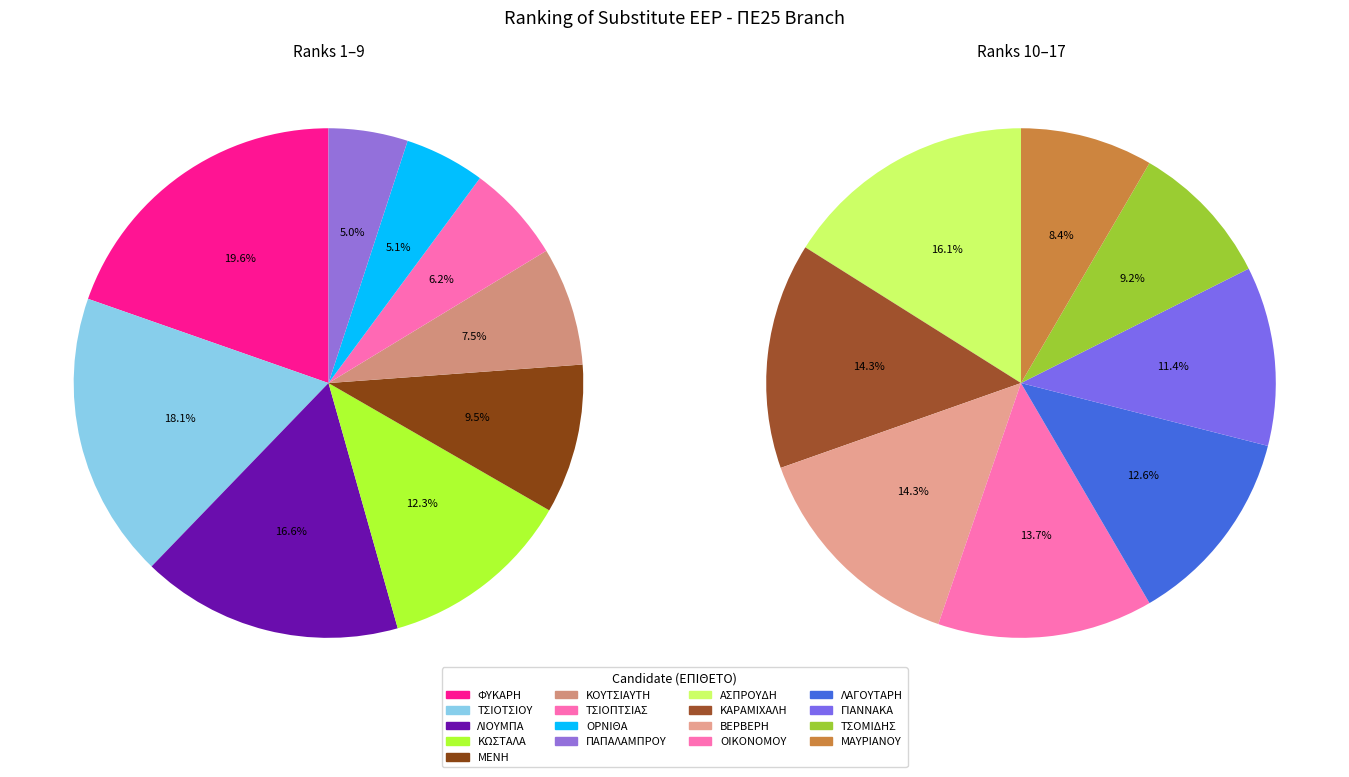

Which slice is the smallest?

ΜΑΥΡΙΑΝΟΥ